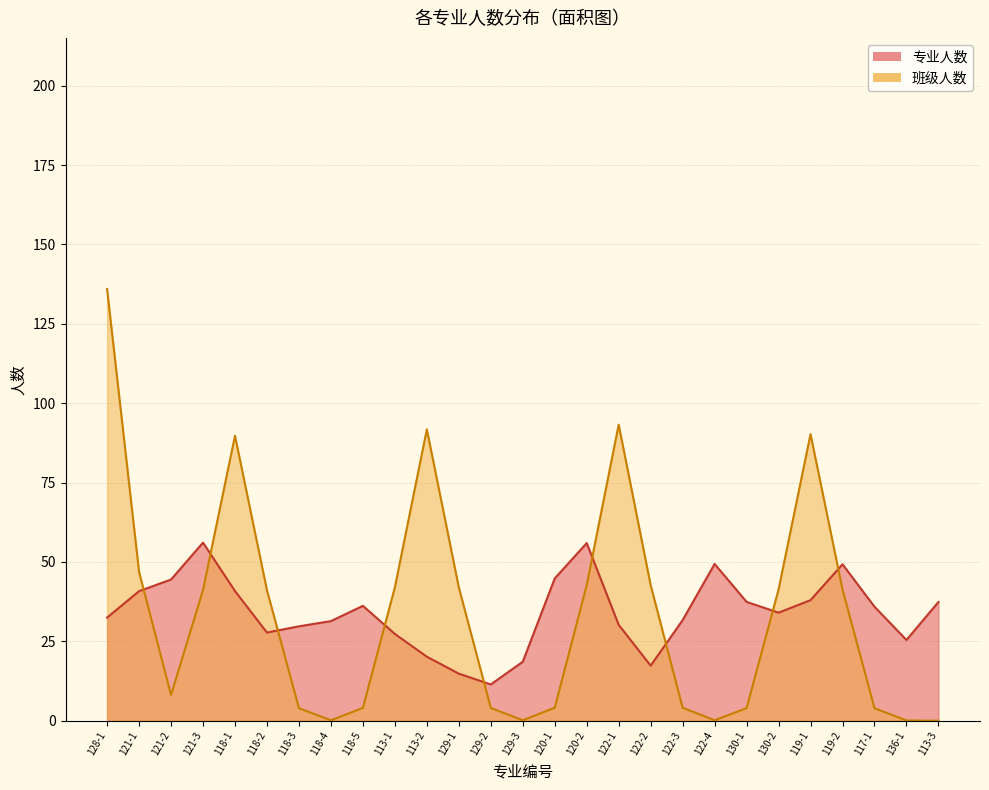

List the series in order of their peak value, highest first.

班级人数, 专业人数